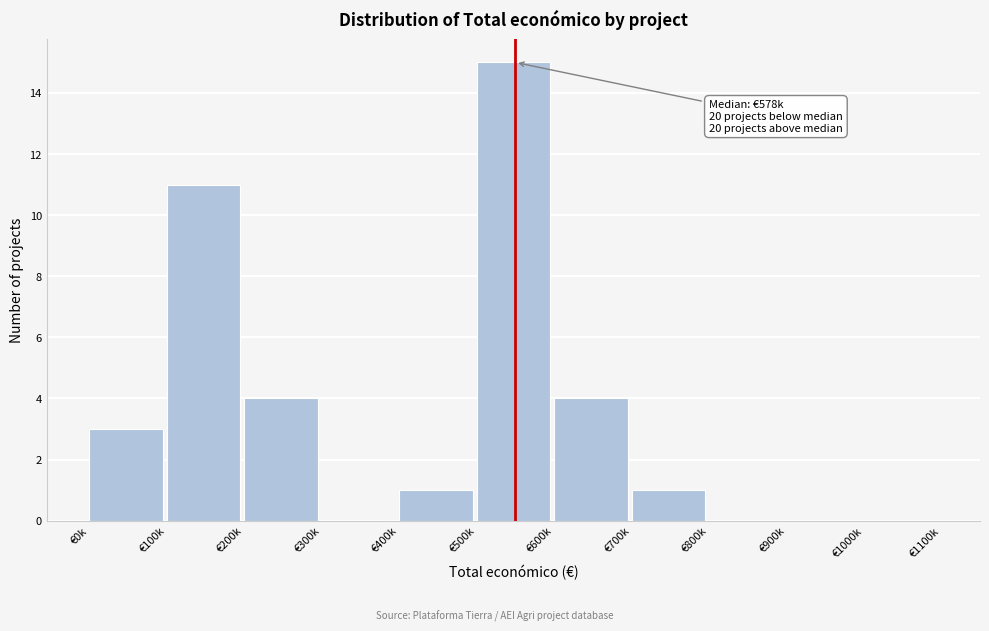

Reading left to right, extract all data points from this chart.

€0k=3	€100k=11	€200k=4	€300k=0	€400k=1	€500k=15	€600k=4	€700k=1	€800k=0	€900k=0	€1000k=0